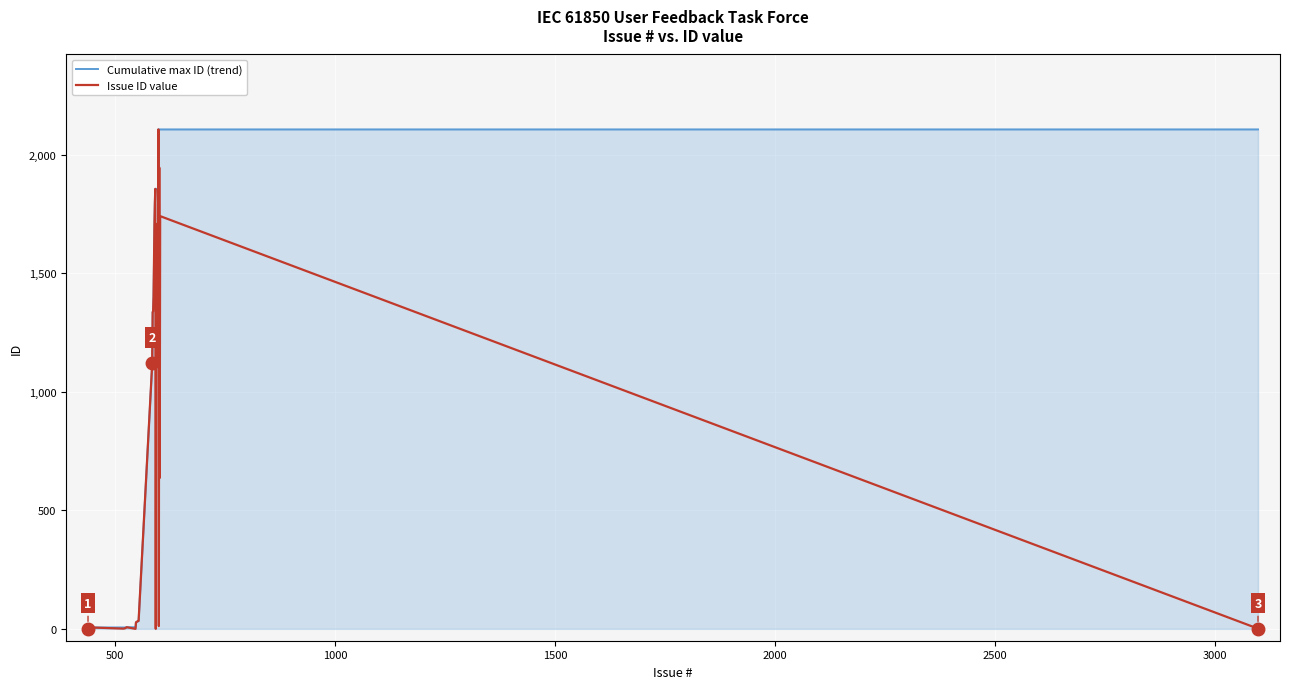

What is the maximum value for Issue ID value?

2108